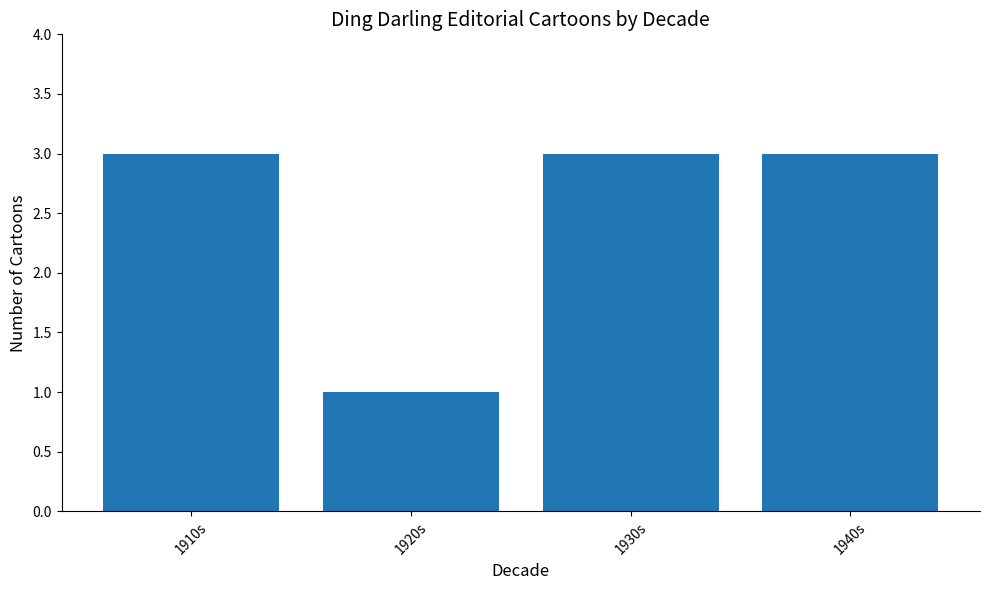

What value does the data have at 1930s?

3